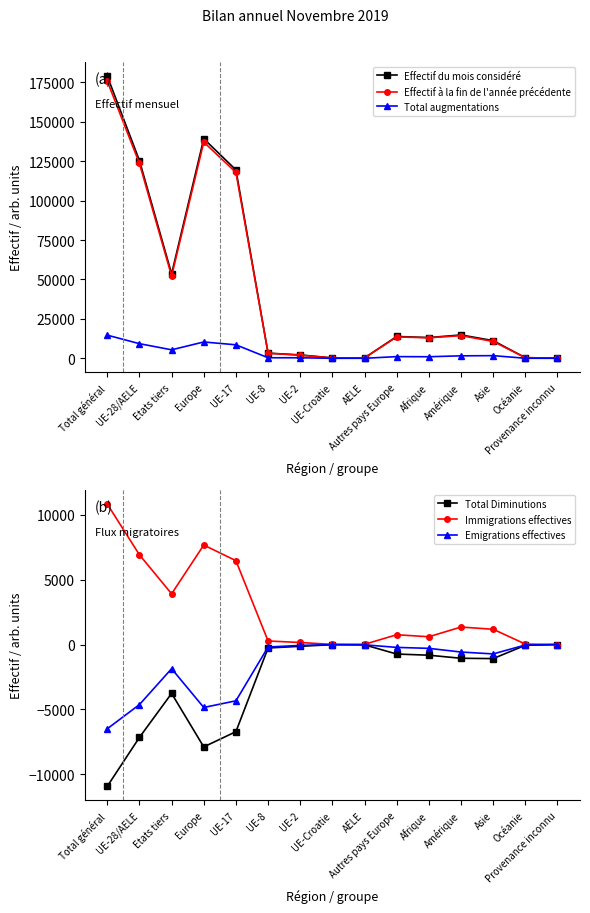

At which category does the chart reach its minimum across all series?

Total général